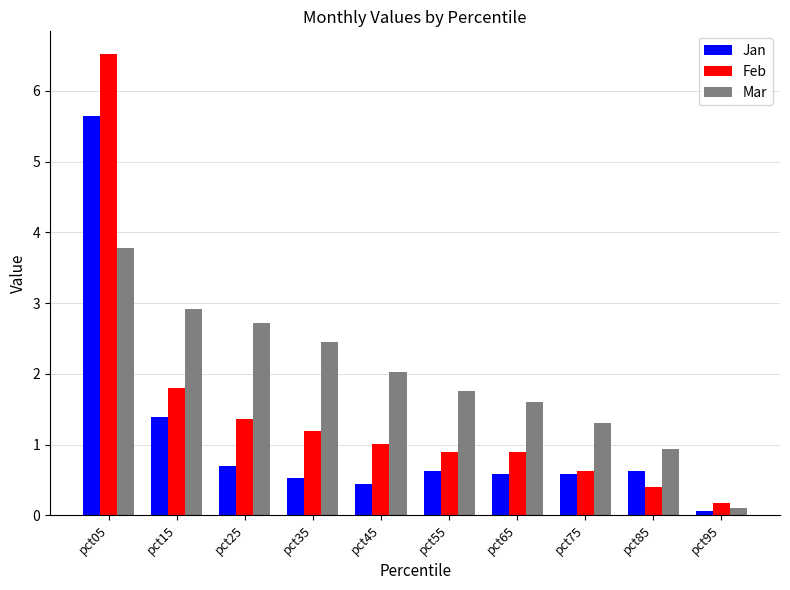

What is the difference between the maximum and minimum values in the Mar series?

3.7